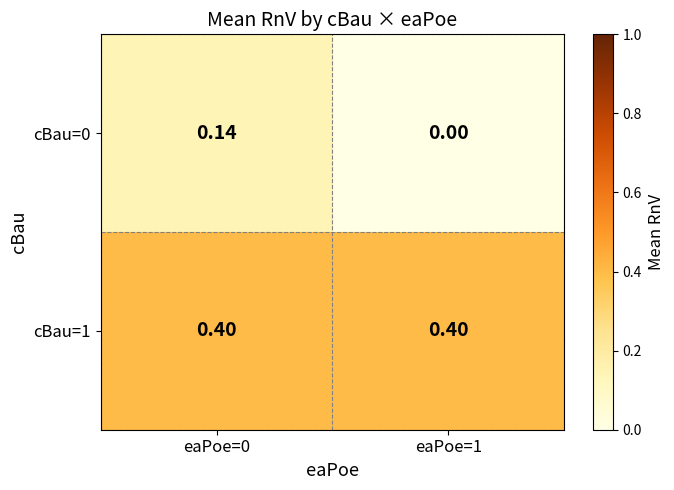

Count the number of categories in the chart.

2